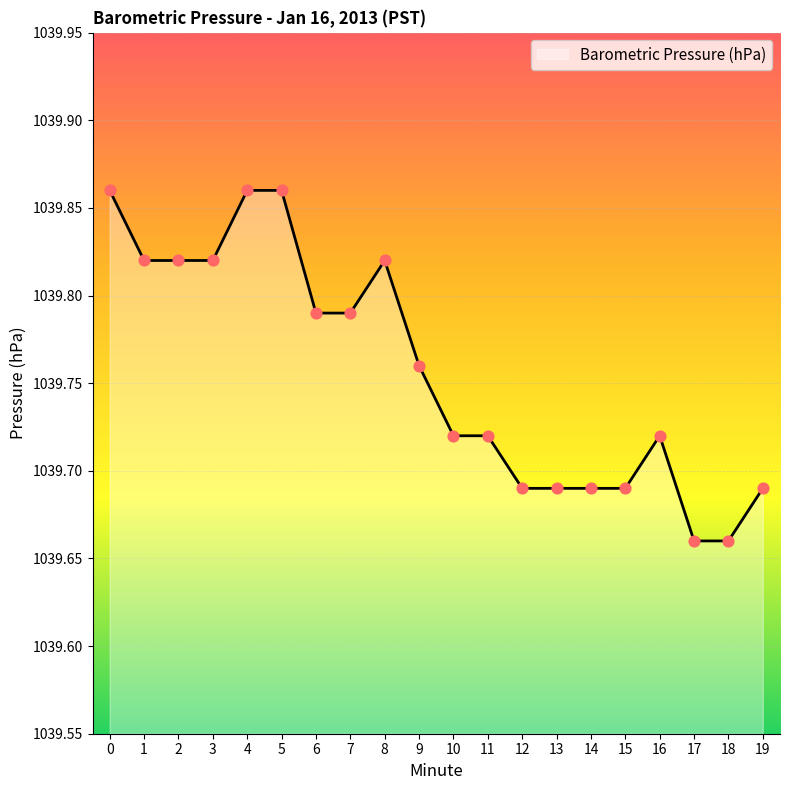

What is the change in value from 8 to 18?

-0.2